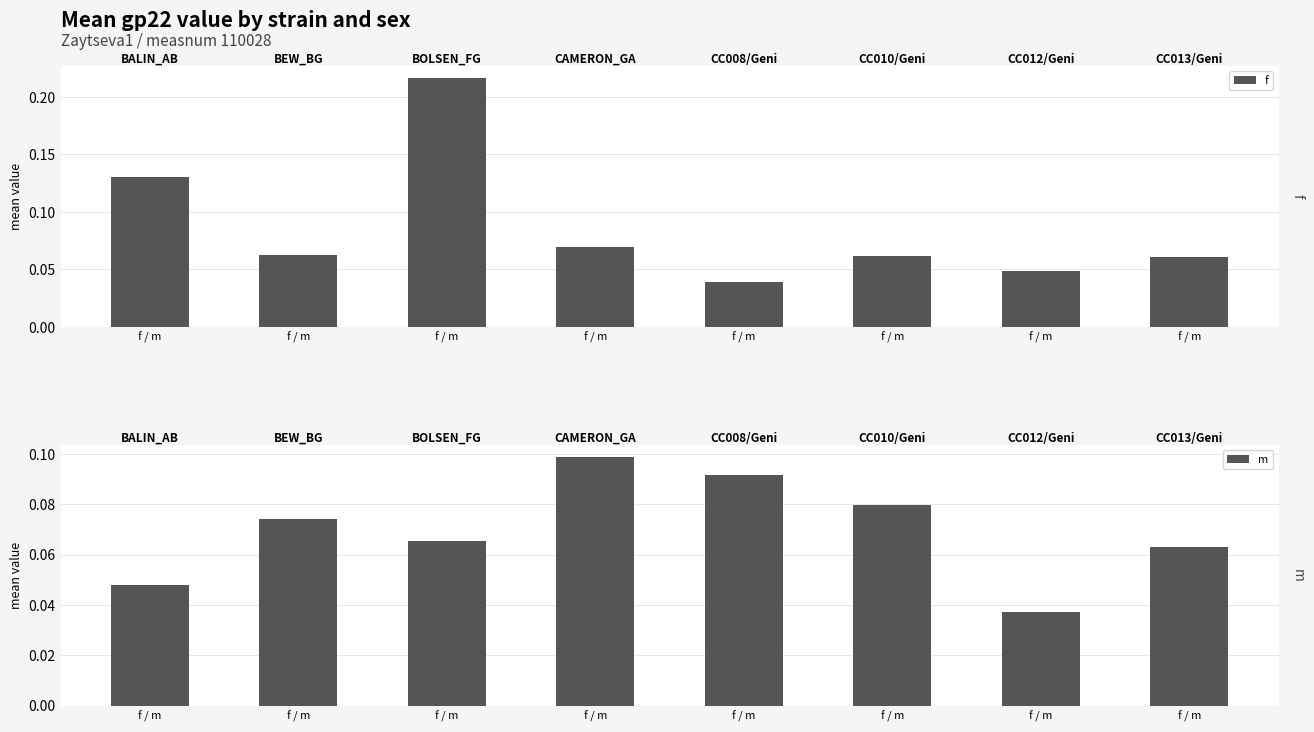

How many groups of bars are there?

8